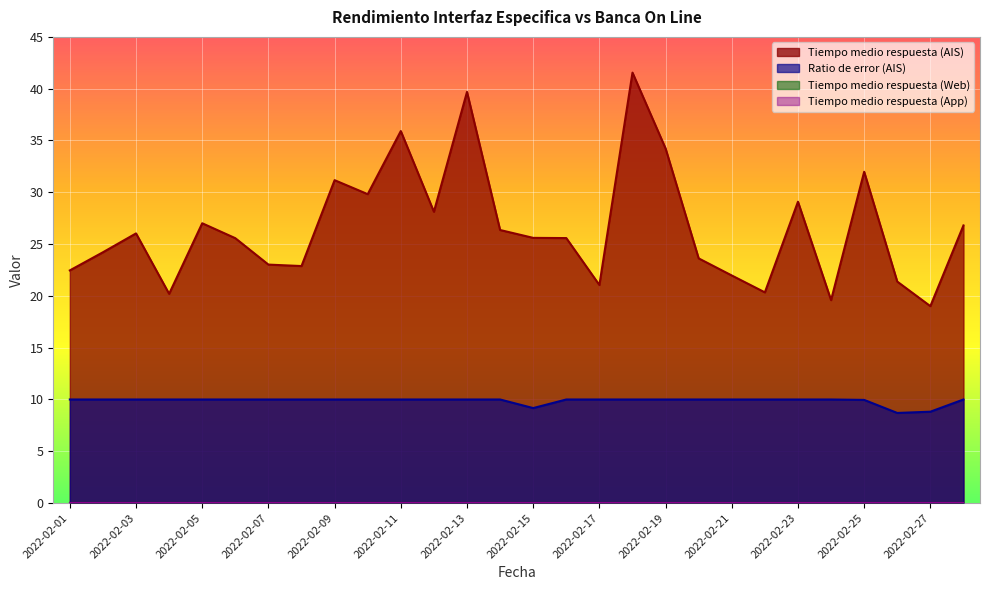

List the series in order of their overall mean, highest first.

Tiempo medio respuesta (AIS), Ratio de error (AIS)